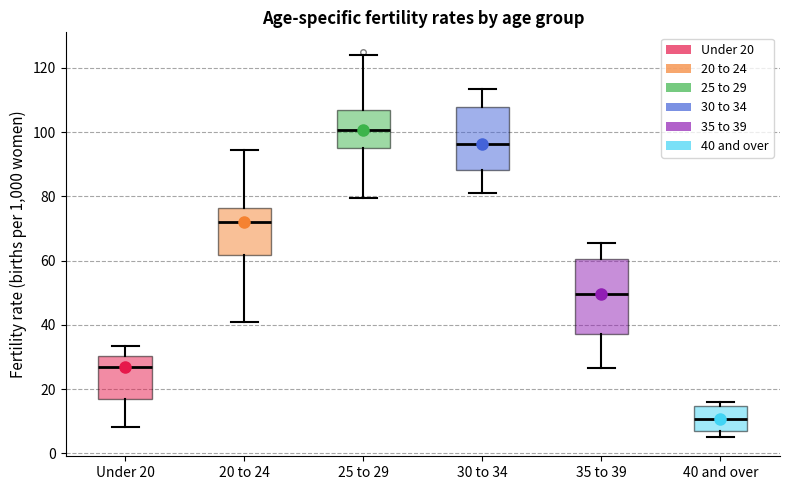

Where does the lower whisker of the box for 25 to 29 end on the y-axis? The values are not printed on the chart, so give them approximately, as read against the axis.

80